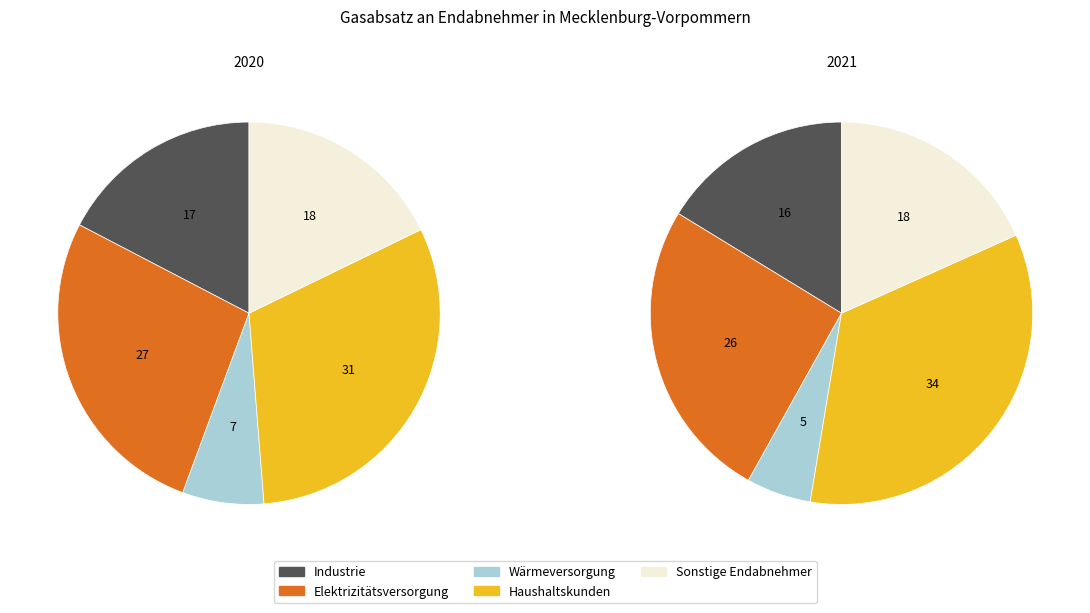

Count the number of slices in the pie.

5